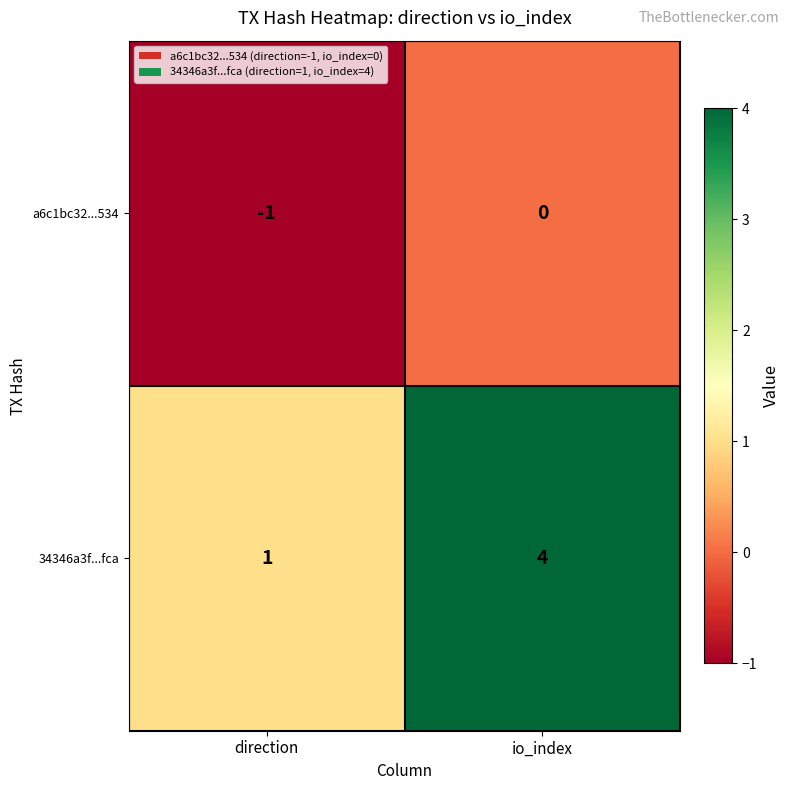

What is the sum of the 34346a3f...fca values at io_index and direction?

5